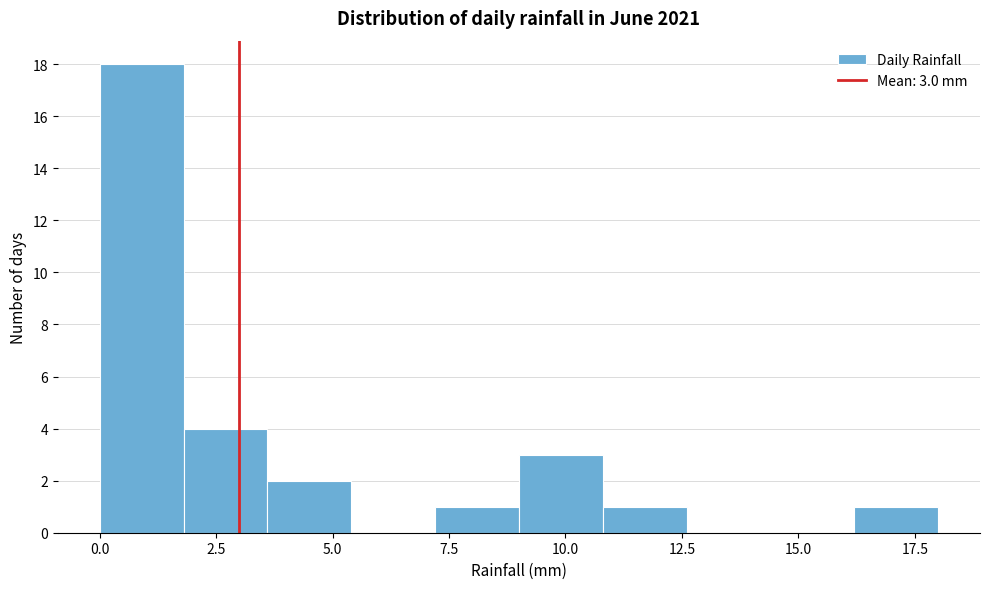

Read against the x-axis, roughly where is the centre of the tallest bar?

1.0